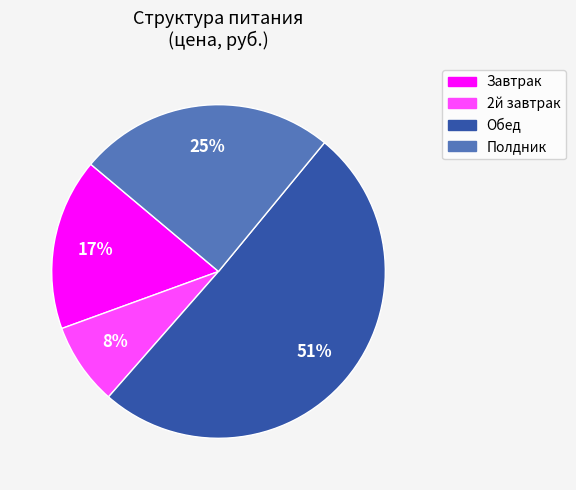

To the nearest percent, what is the combined percentage of Завтрак and Полдник?

42%